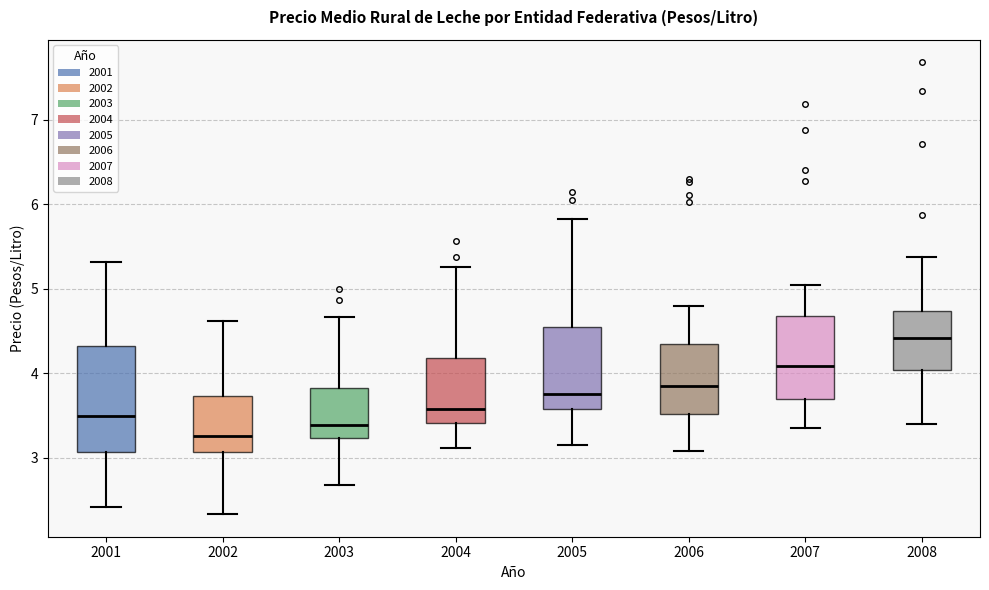

Which box is the tallest, from its lower edge to its upper edge?

2001